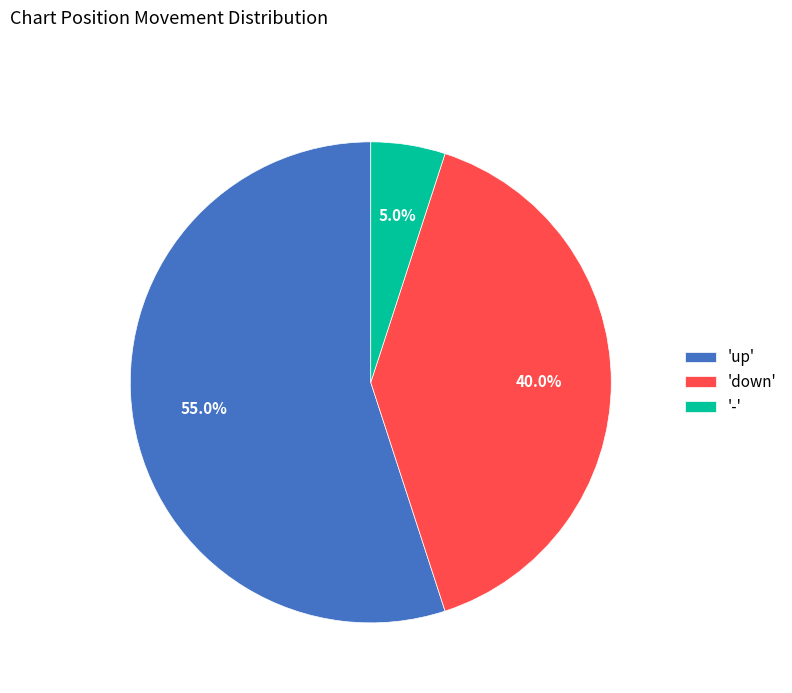

Which category accounts for the majority?

'up'